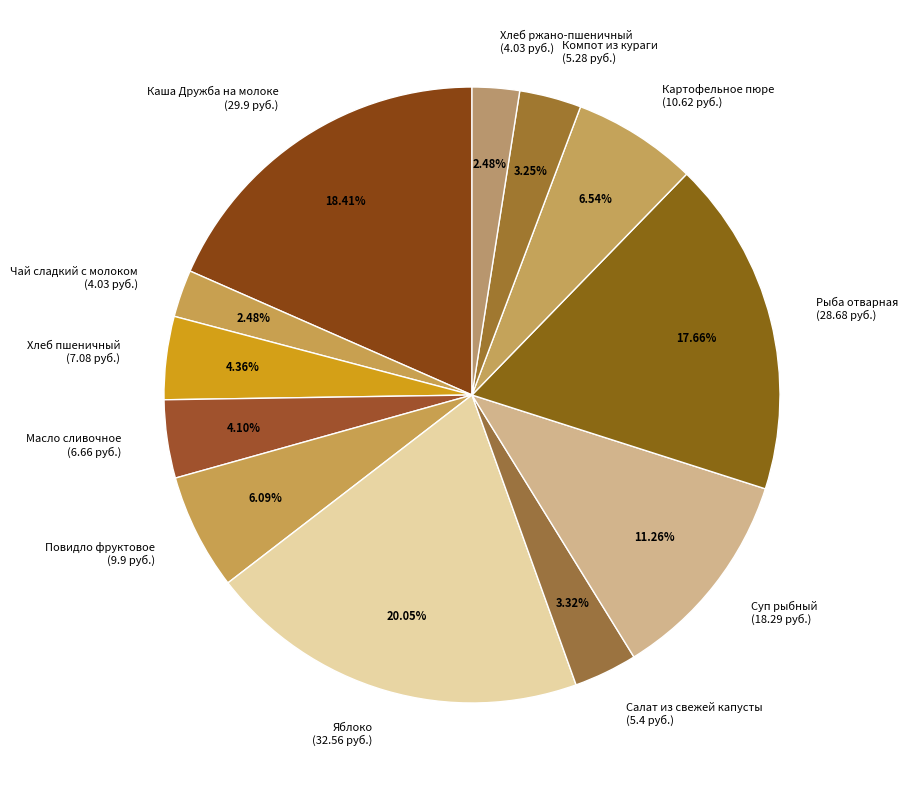

Between Масло сливочное and Суп рыбный, which is larger?

Суп рыбный